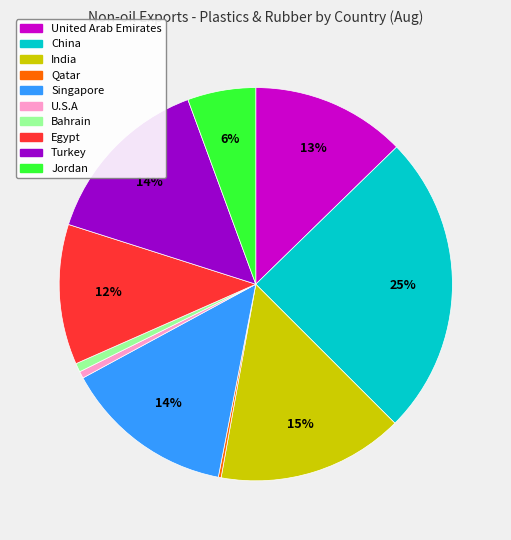

To the nearest percent, what is the difference between the largest and smallest slice percentages?

25%